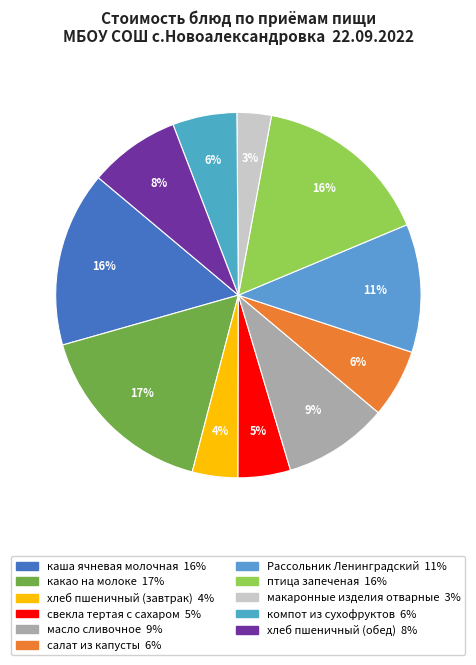

Which has a higher value, компот из сухофруктов or хлеб пшеничный (завтрак)?

компот из сухофруктов